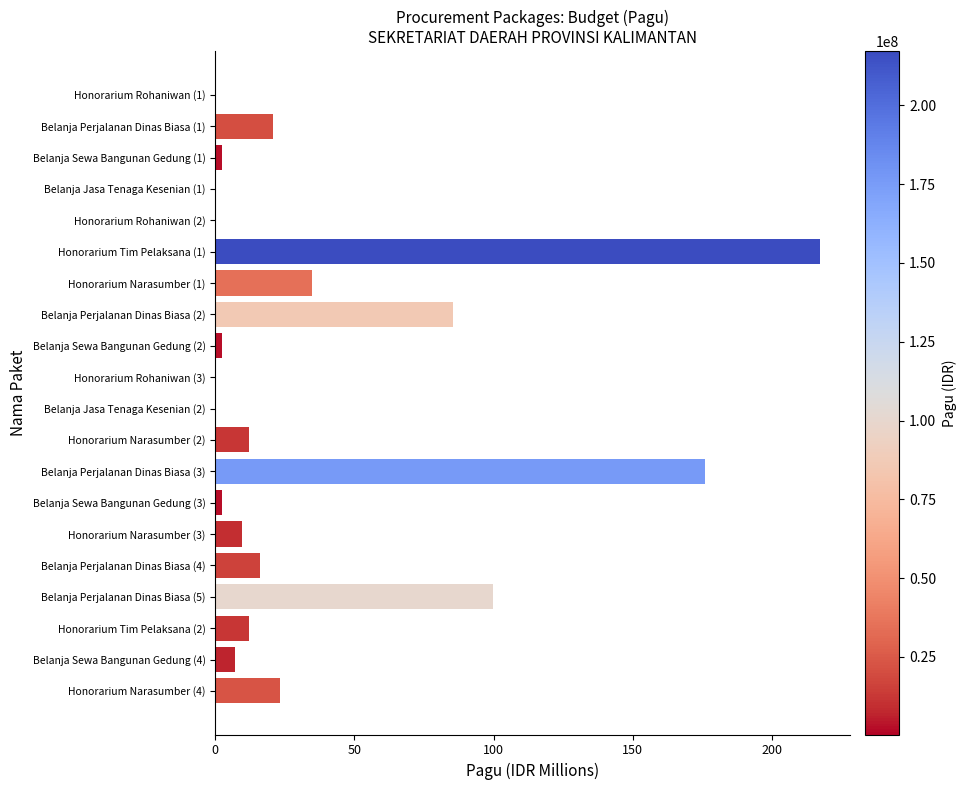

Count the number of categories in the chart.

20